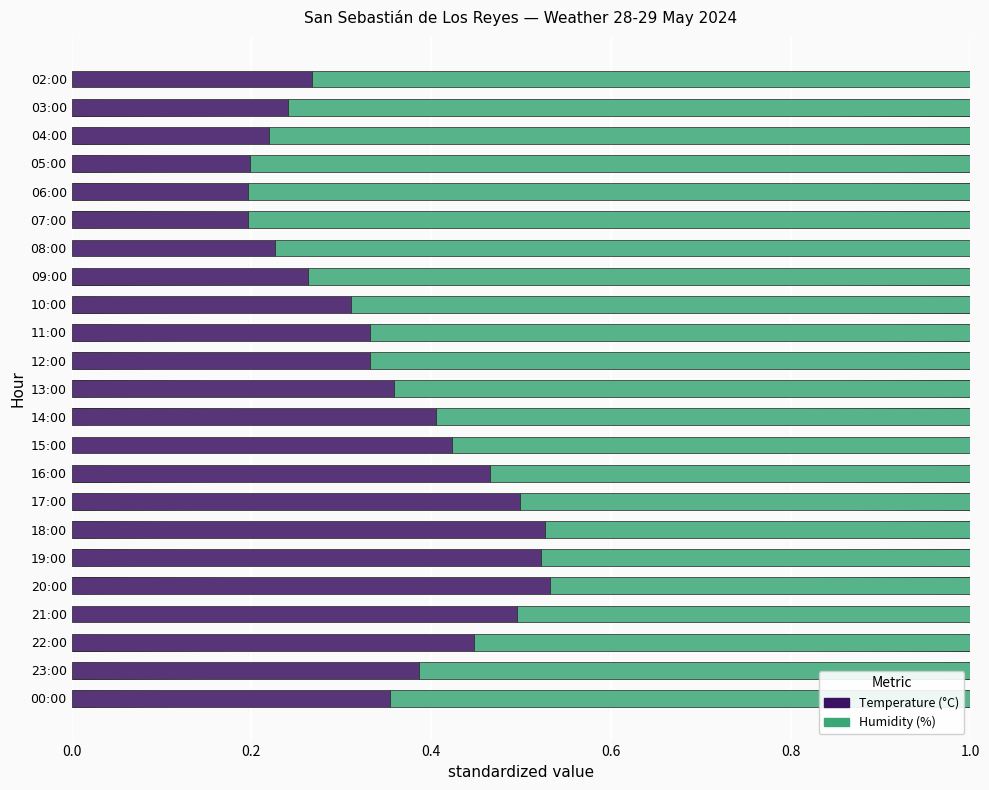

What is the sum of all Temperature (°C) values?

8.2